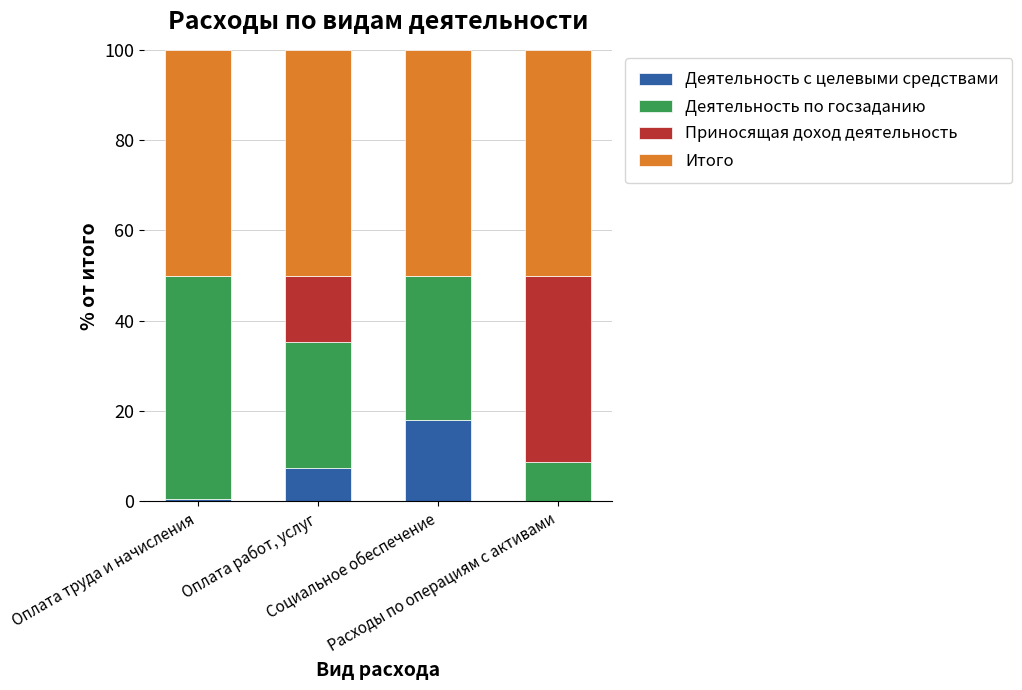

Are the bars grouped side by side (vs. stacked)?

No